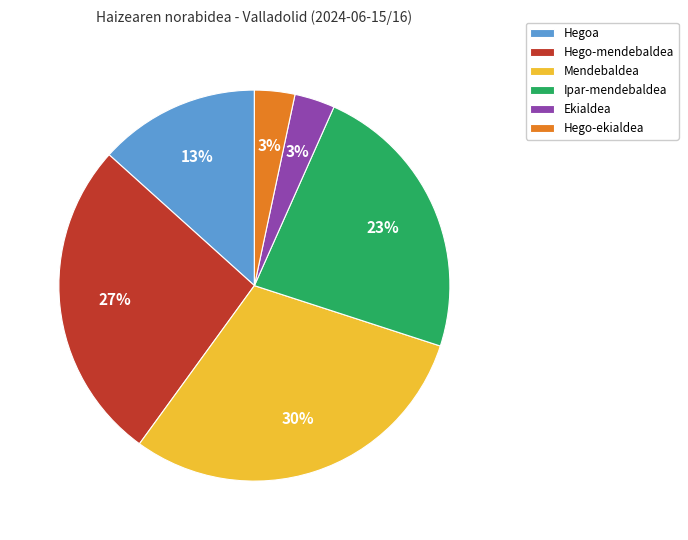

Is it true that Hegoa is 13% of the pie?

True